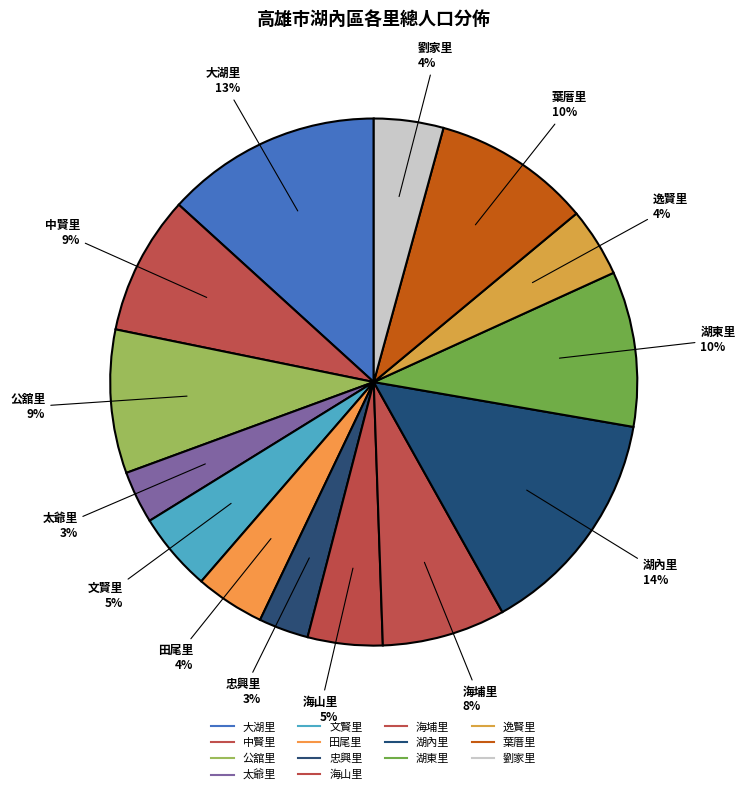

Which has a higher value, 逸賢里 or 湖東里?

湖東里